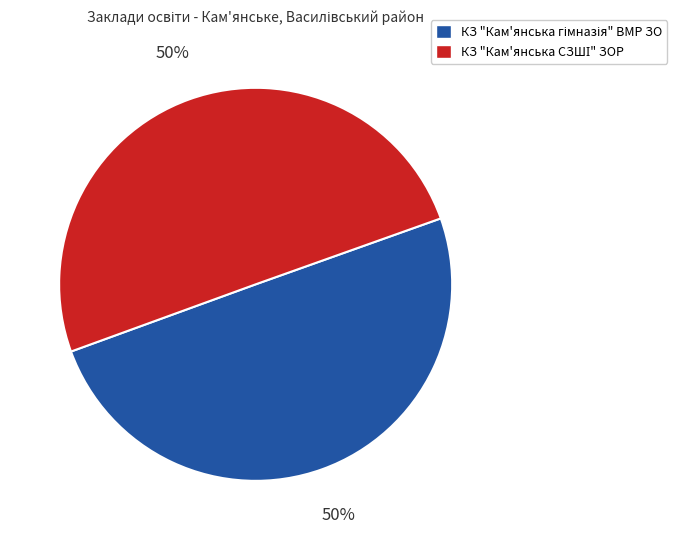

What is the largest slice in the pie chart?

КЗ "Кам'янська СЗШІ" ЗОР